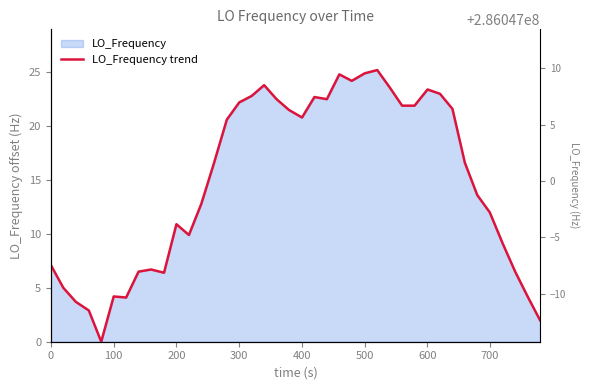

How many points are higher than both their immediate neighbors (excluding endpoints)?

8